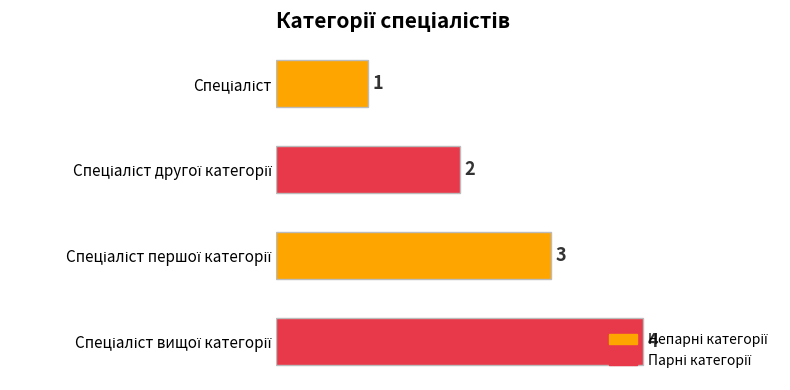

How many values exceed 3?

1